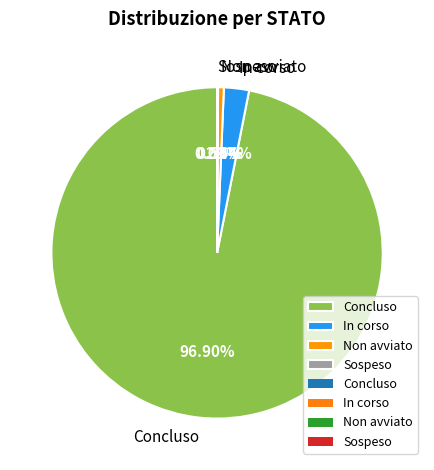

Is there a majority slice in this chart?

Yes